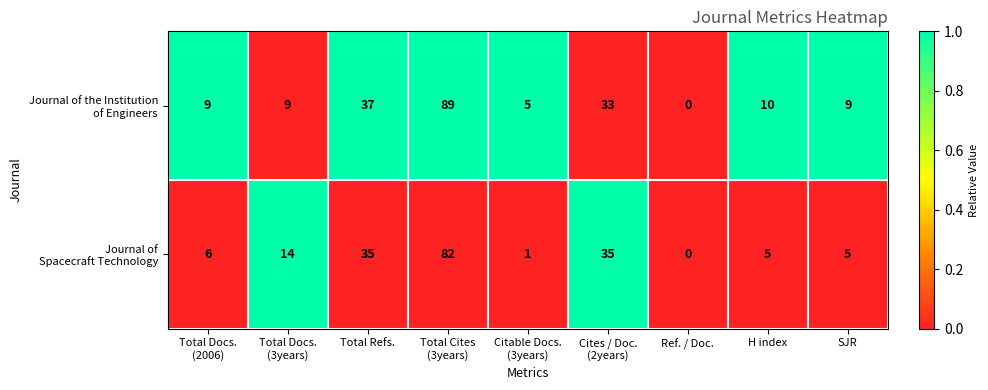

What is the spread (max minus min) of values at SJR?

4